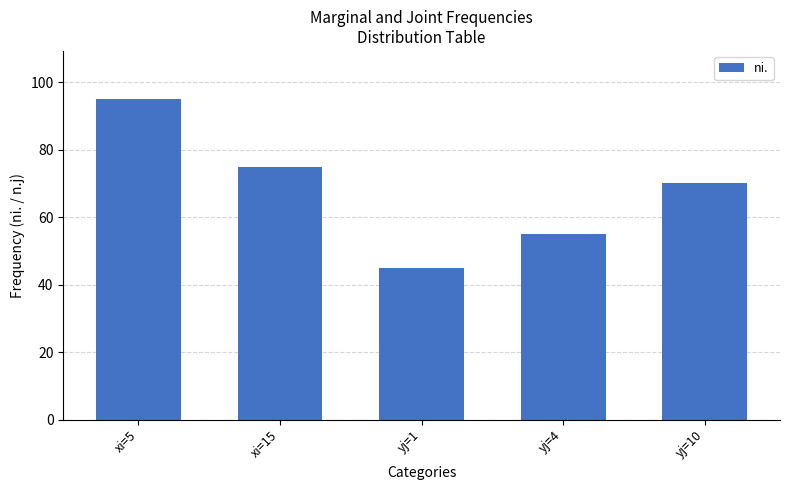

What is the label of the 3rd bar from the right?

yj=1